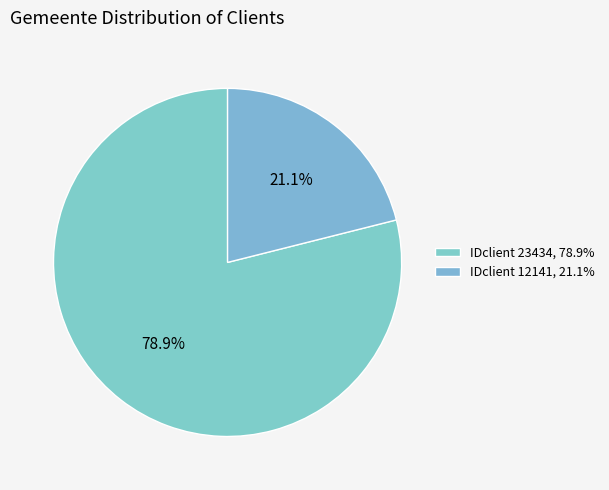

What is the smallest slice in the pie chart?

12141